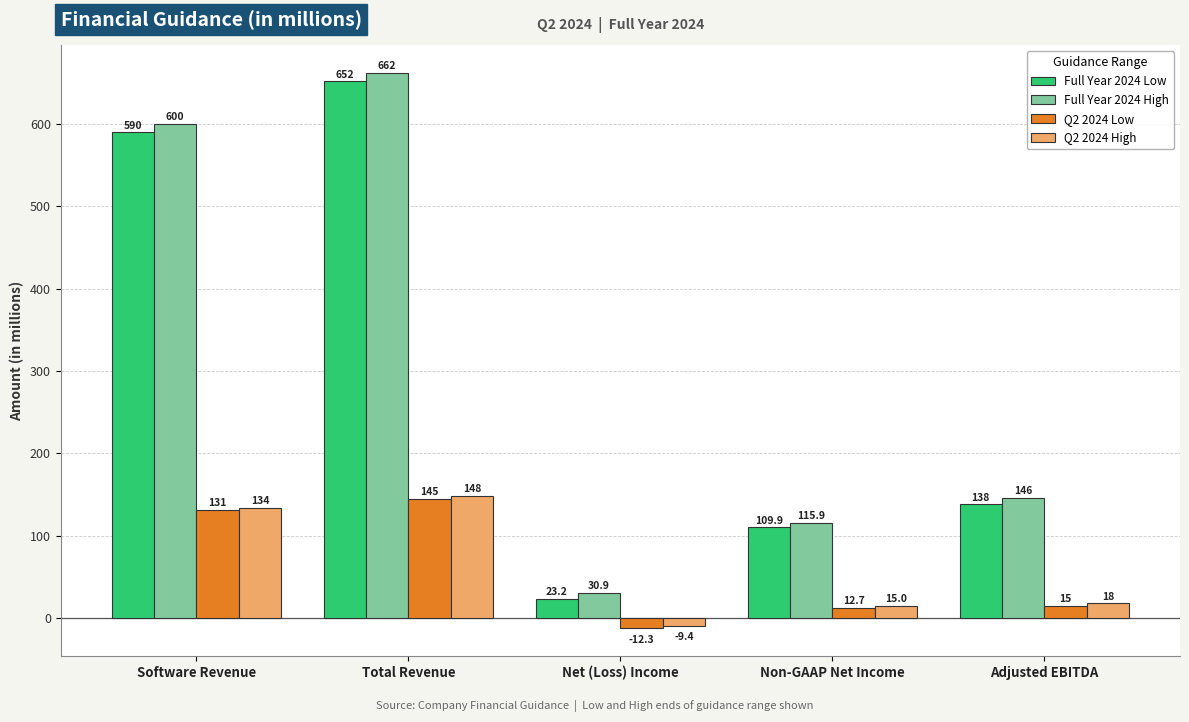

The Full Year 2024 High series shows 600.0 at Software Revenue. True or false?

True